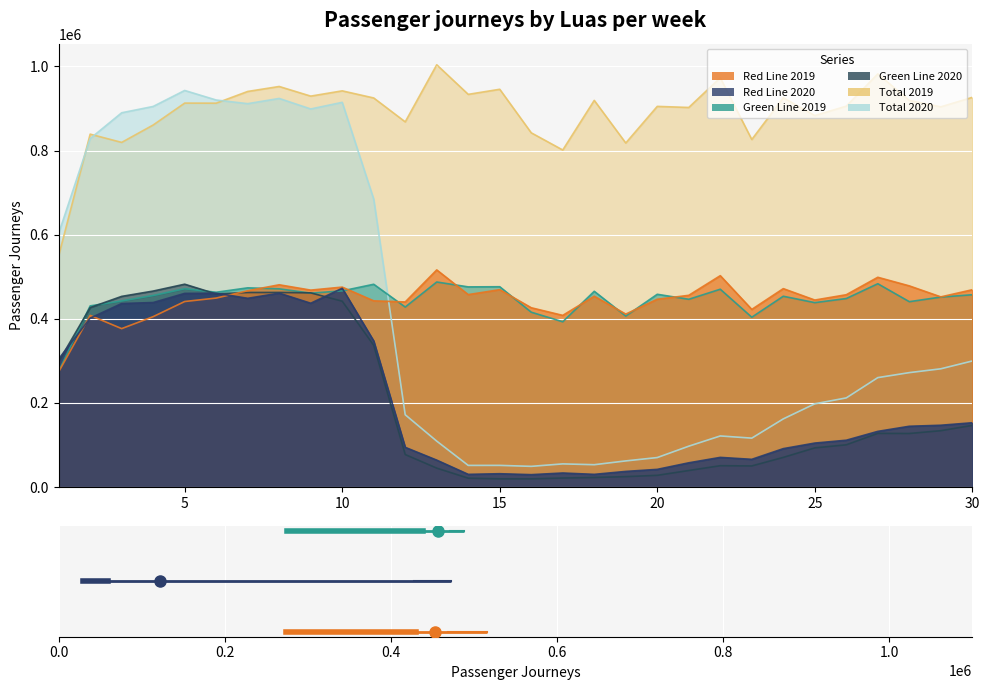

What is the difference between the highest and lowest values at 21?

862925